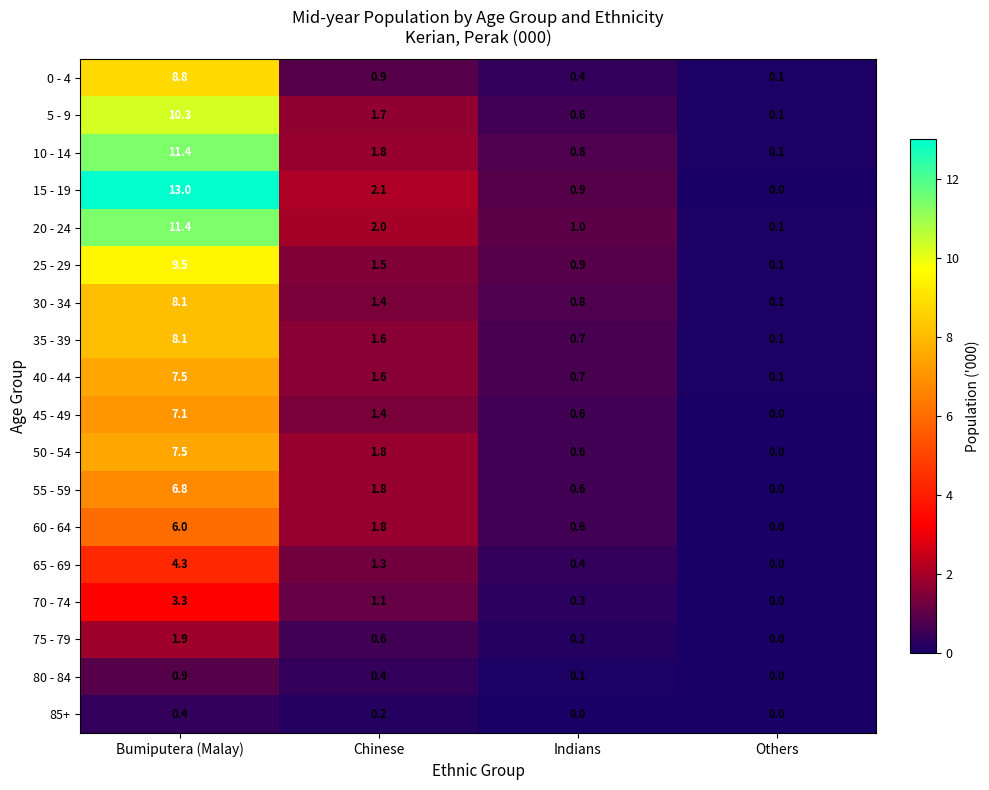

Where does the 35 - 39 series first go above 1?

Bumiputera (Malay)